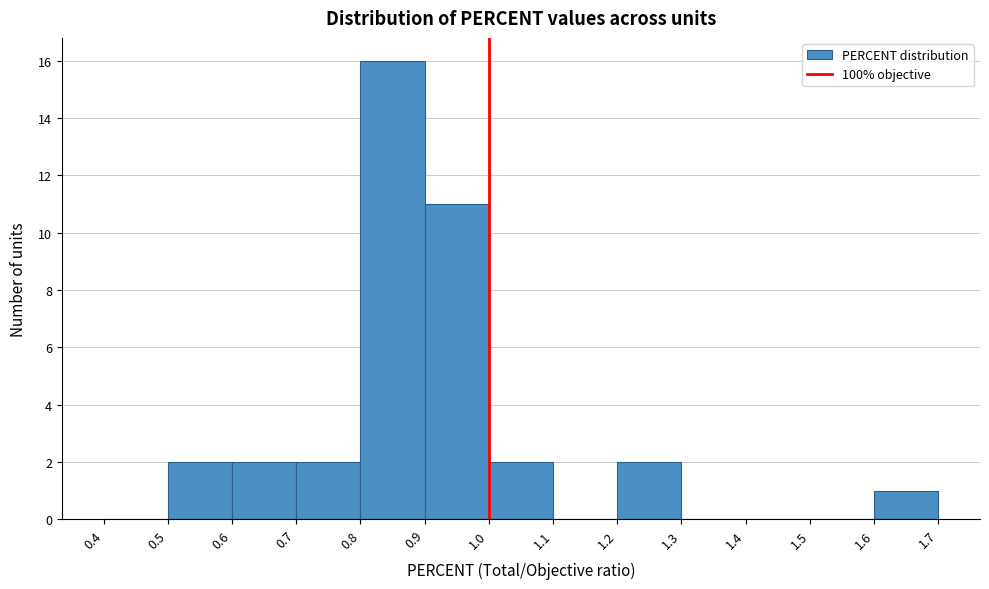

Which range on the x-axis has the tallest bar?

0.8 to 0.9